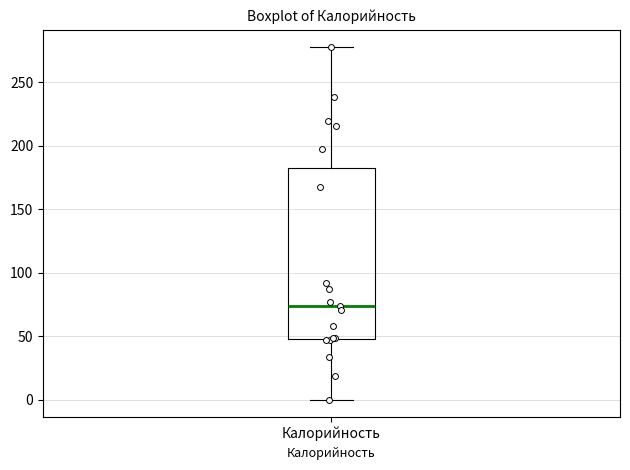

Read this box plot against the y-axis: the position of the median line, the range covered by the box, and the ends of both whiskers. The values are not printed on the chart, so give them approximately, as read against the axis.

median 75, box 50 to 185, whiskers 0 to 280